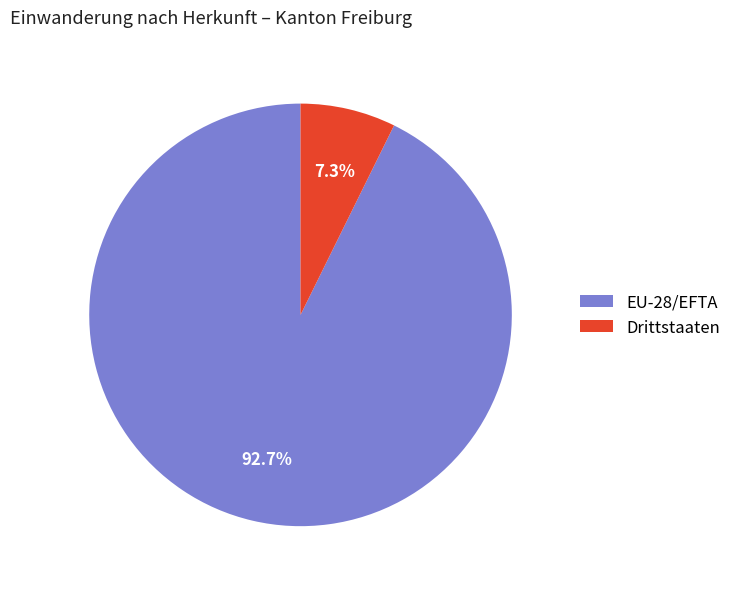

To the nearest percent, what is the combined percentage of EU-28/EFTA and Drittstaaten?

100%